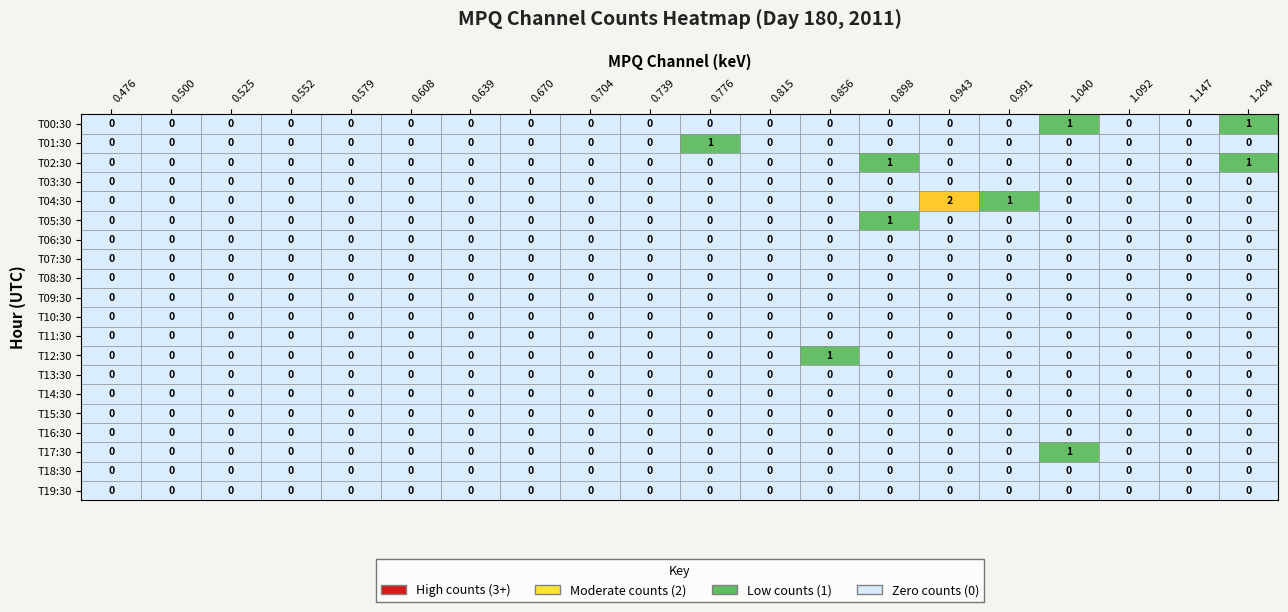

The T03:30 series shows 0 at 1.147. True or false?

True